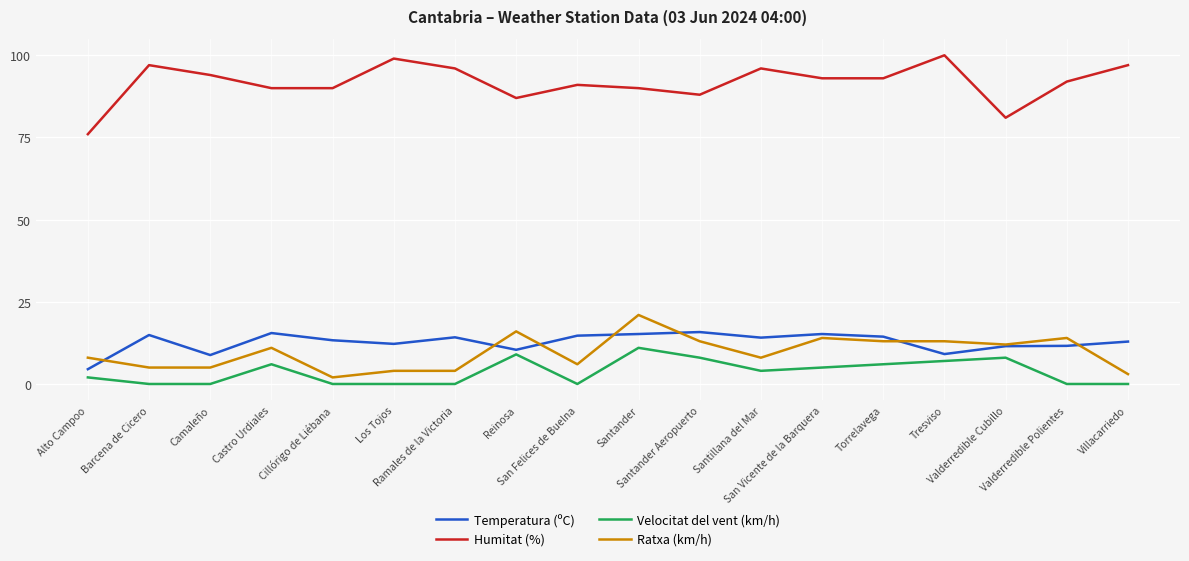

Does the chart have visible grid lines?

Yes